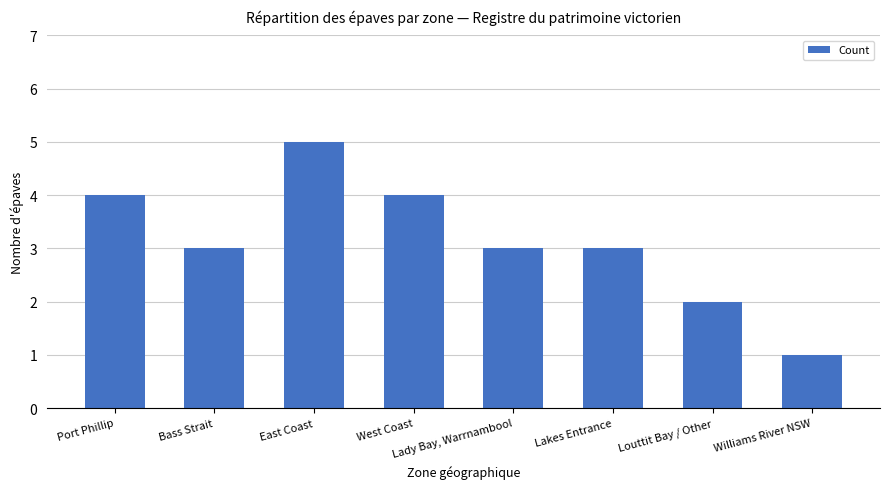

What is the difference between the maximum and minimum values?

4